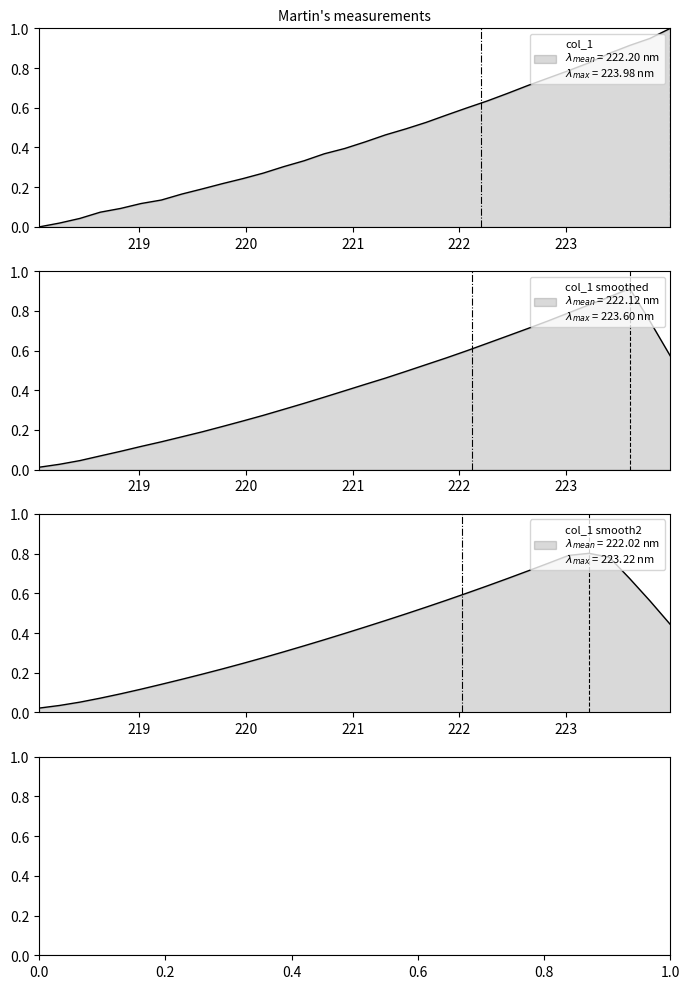

What is the change in value from 219.9712 to 222.0721?

+0.4